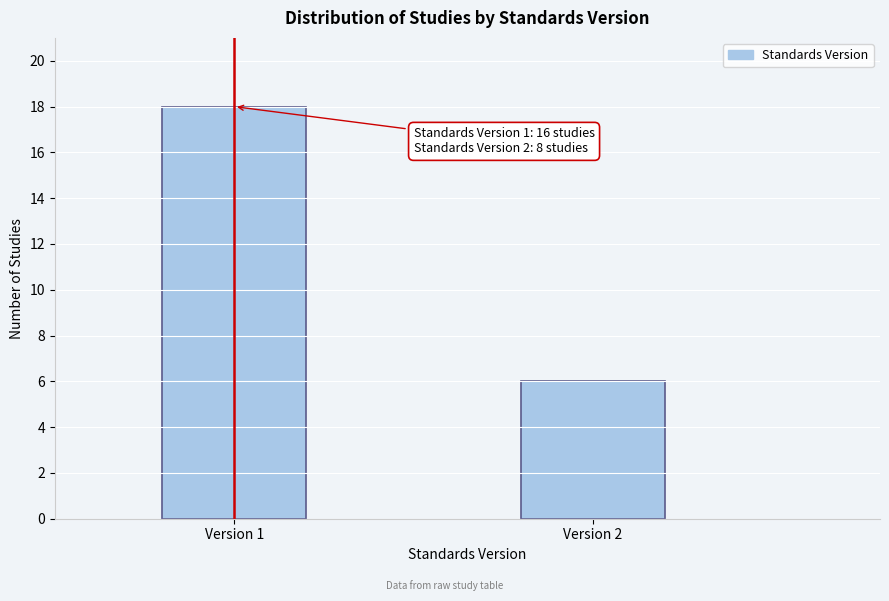

Reading left to right, list all the values displayed in this chart.

18	6